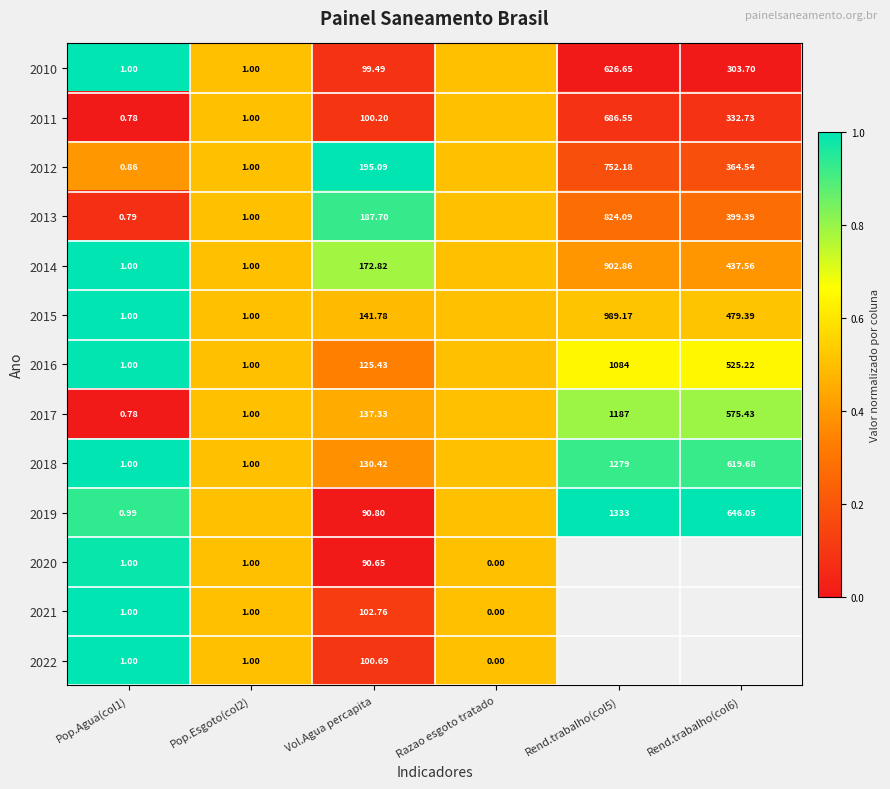

Is the value of 2021 at Pop.Esgoto(col2) greater than the value of 2015 at Rend.trabalho(col6)?

No